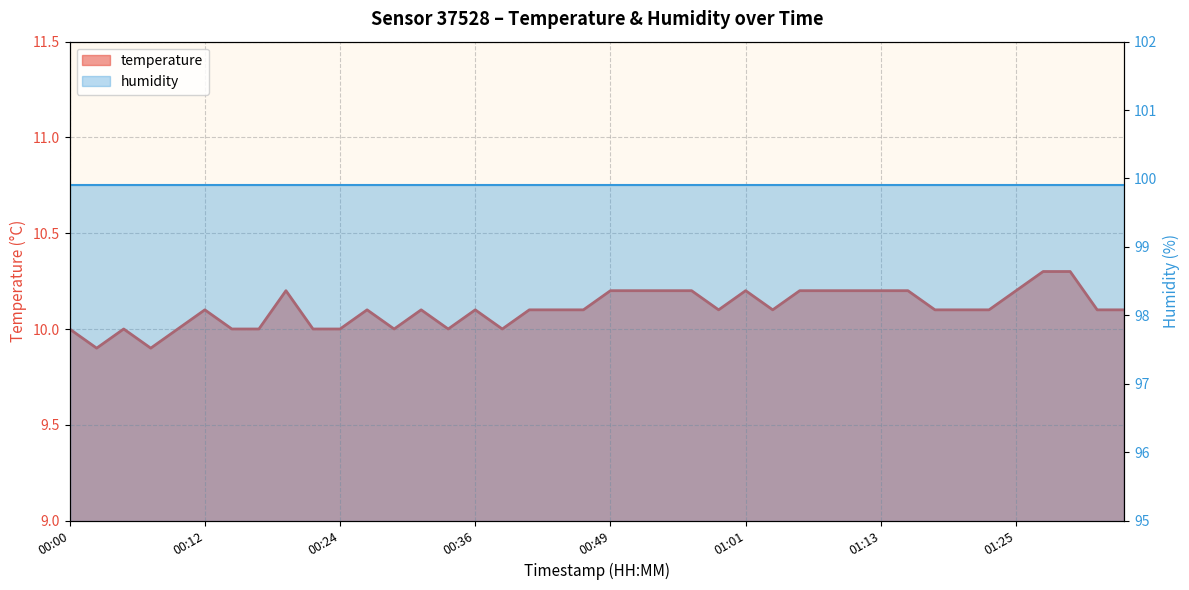

What is the sum of the values at 00:29 and 00:22?

20.0